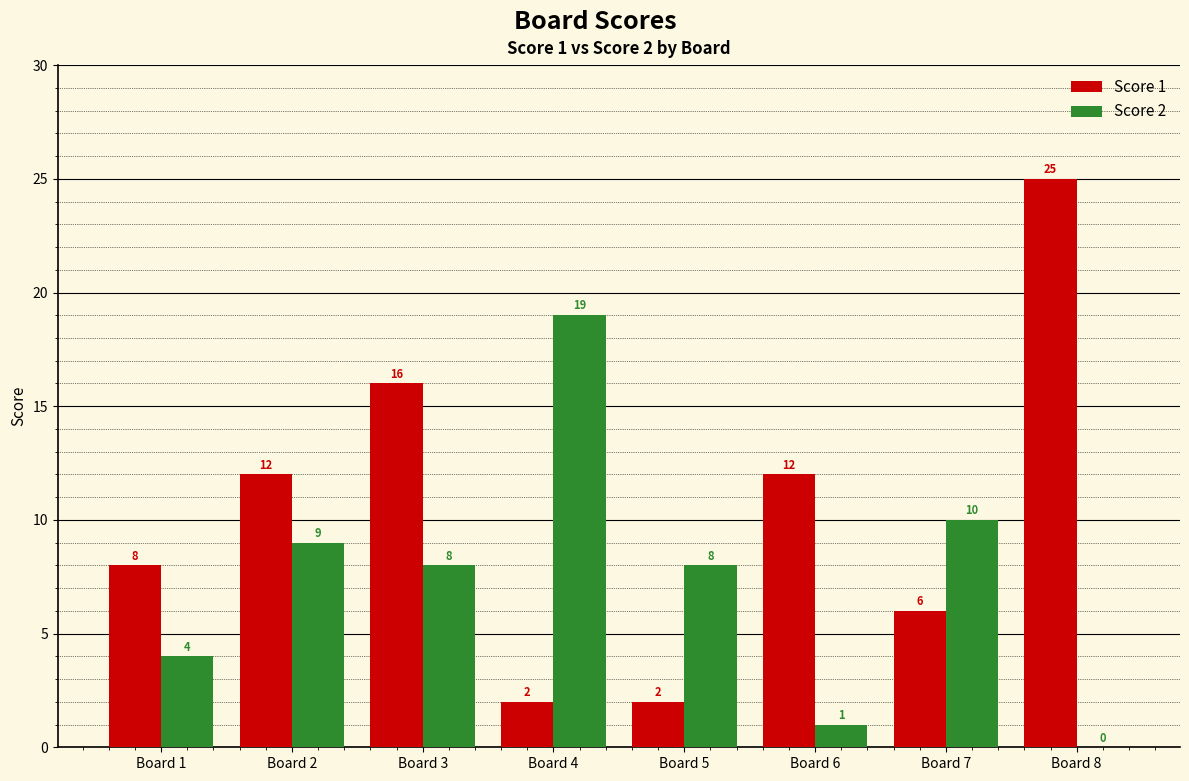

Reading right to left, transcribe all the data shown in this chart.

Score 1: Board 8=25	Board 7=6	Board 6=12	Board 5=2	Board 4=2	Board 3=16	Board 2=12	Board 1=8
Score 2: Board 8=0	Board 7=10	Board 6=1	Board 5=8	Board 4=19	Board 3=8	Board 2=9	Board 1=4